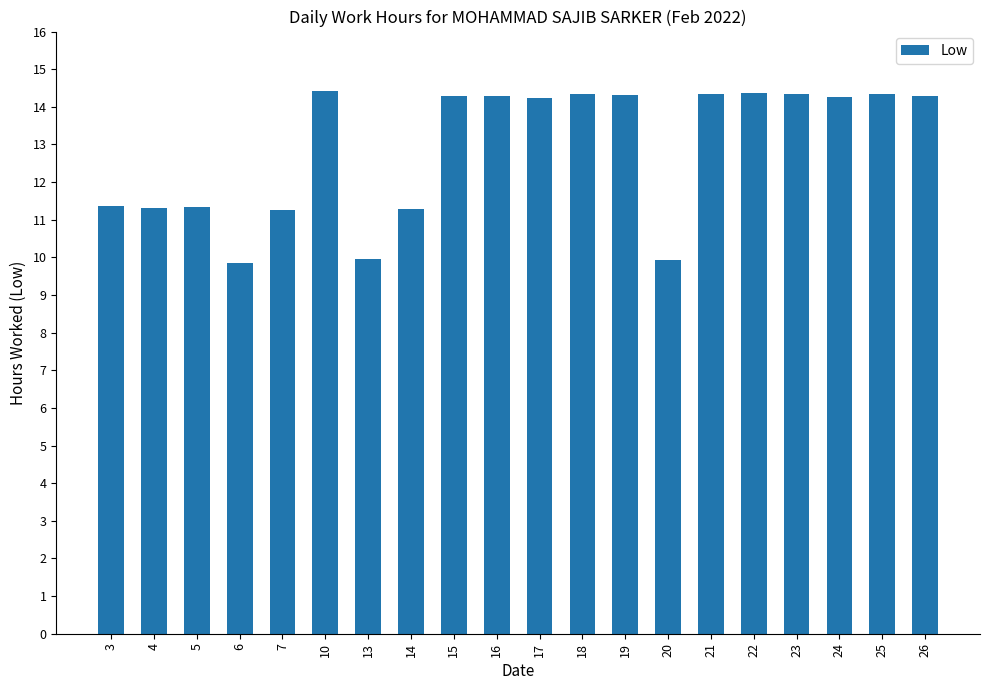

Is it true that the value at 16 is 6.0?

False